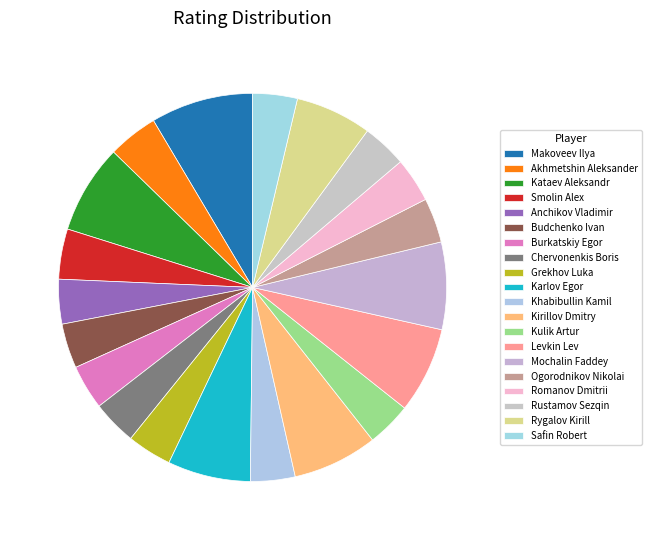

Do Mochalin Faddey and Kataev Aleksandr together represent more than half of the pie?

No